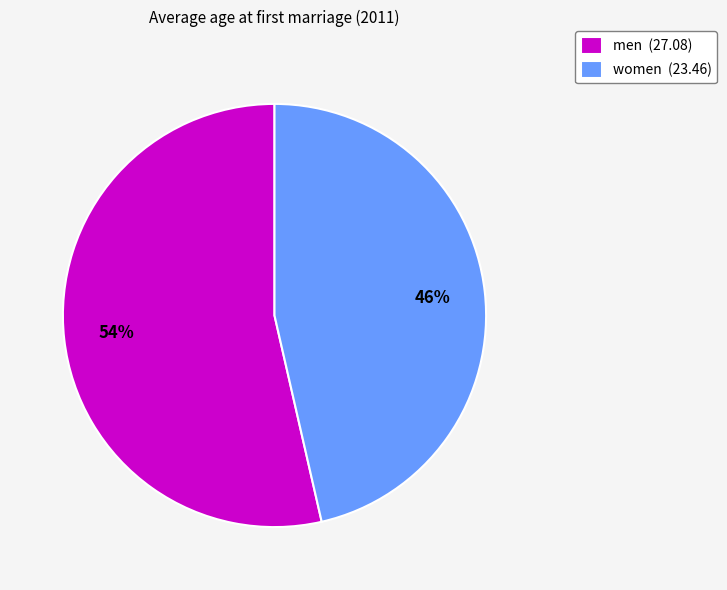

Approximately how many times larger is the value at men compared to women?

1.2